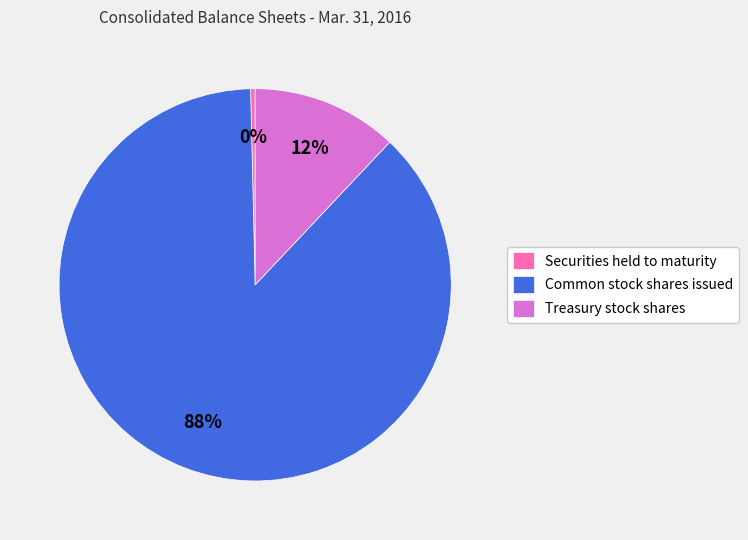

Which has a higher value, Securities held to maturity or Common stock shares issued?

Common stock shares issued